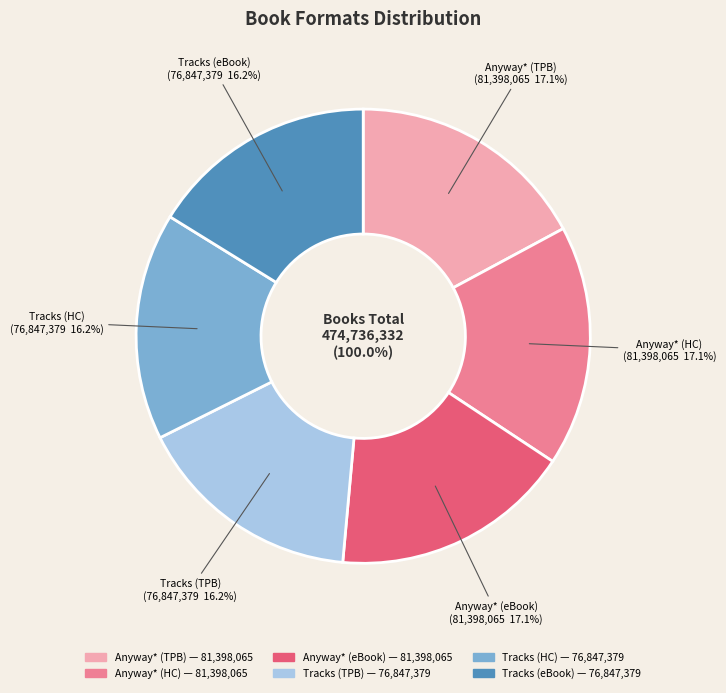

Is it true that 9781442429314 is 3% of the pie?

False